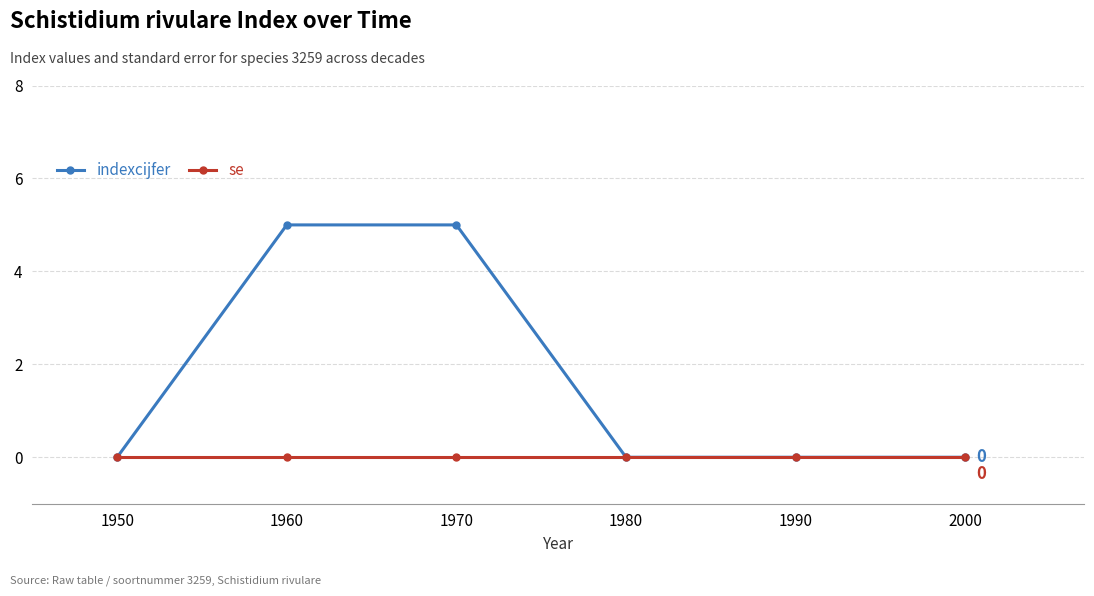

Reading left to right, extract all data points from this chart.

indexcijfer: 0	5	5	0	0	0
se: 0	0	0	0	0	0